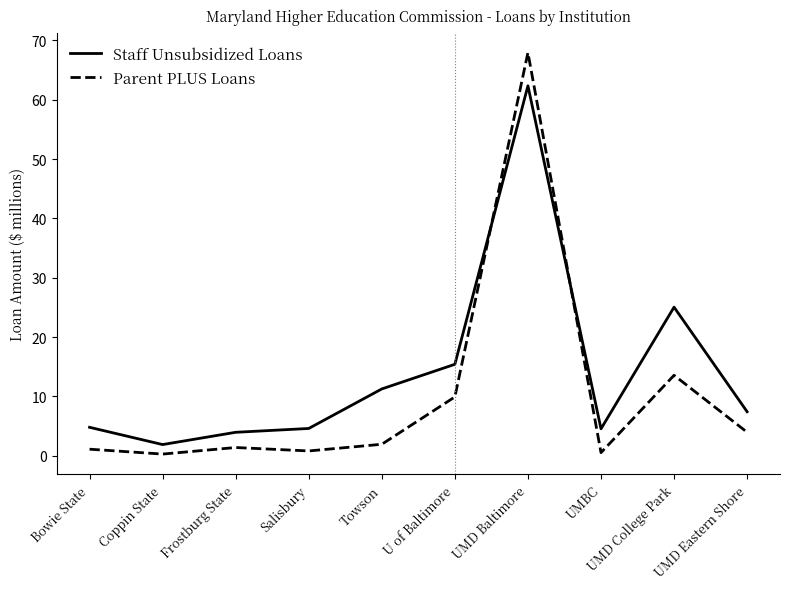

Which series changed the most between Coppin State and UMD Baltimore?

Parent PLUS Loans